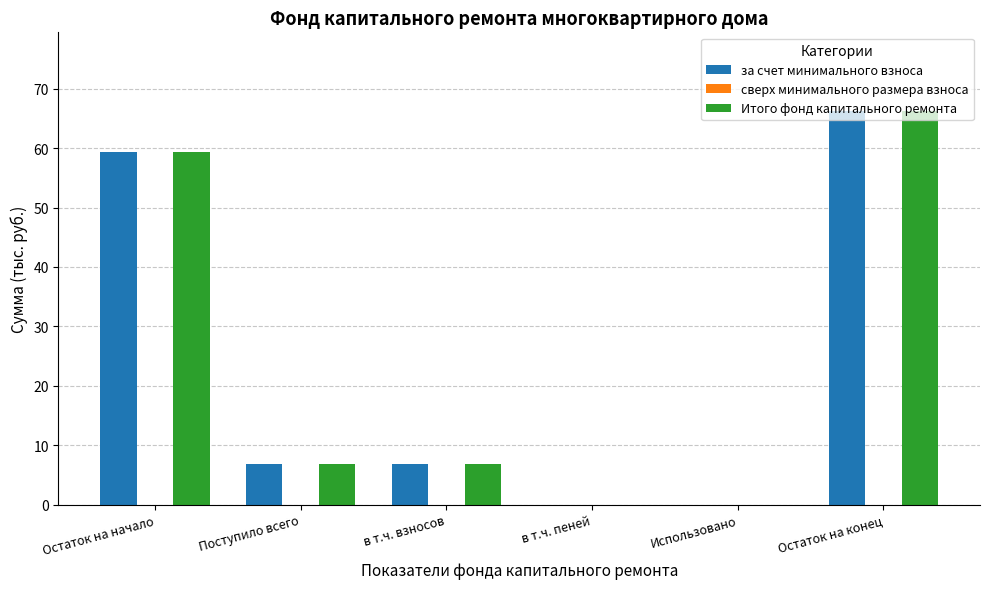

Are the bars horizontal?

No